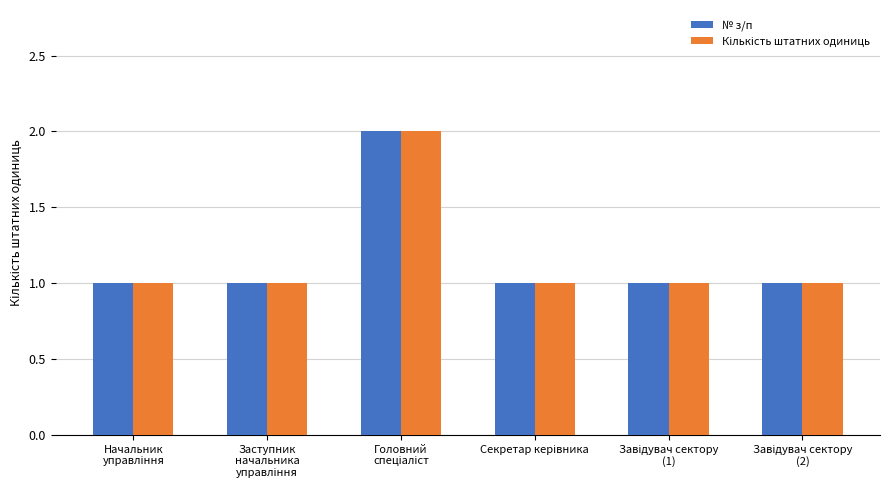

How many bars are there in total?

12